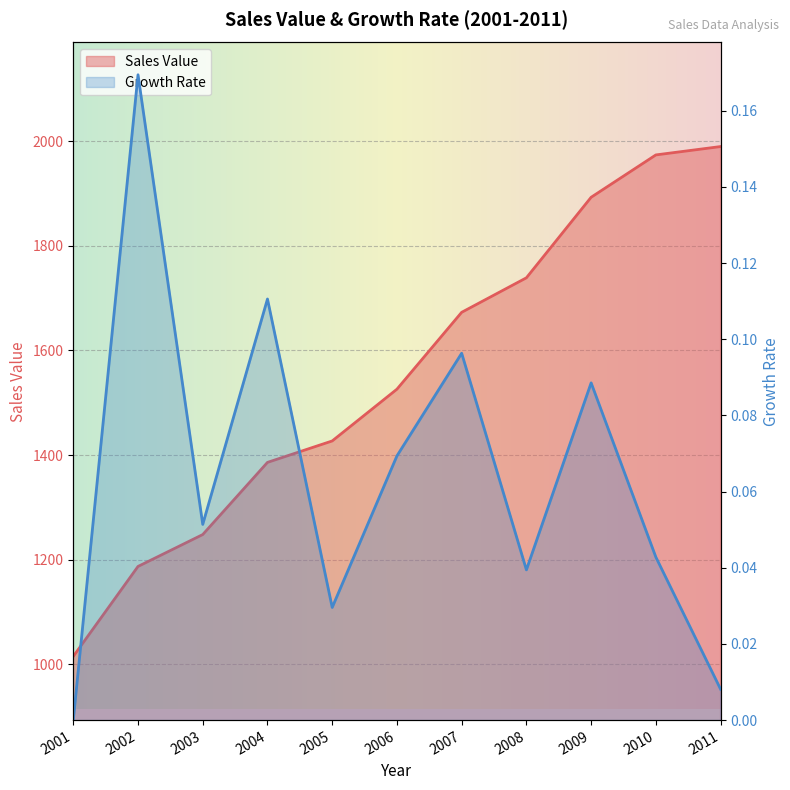

True or false: Sales Value has a value of 494.7 at 2004.

False